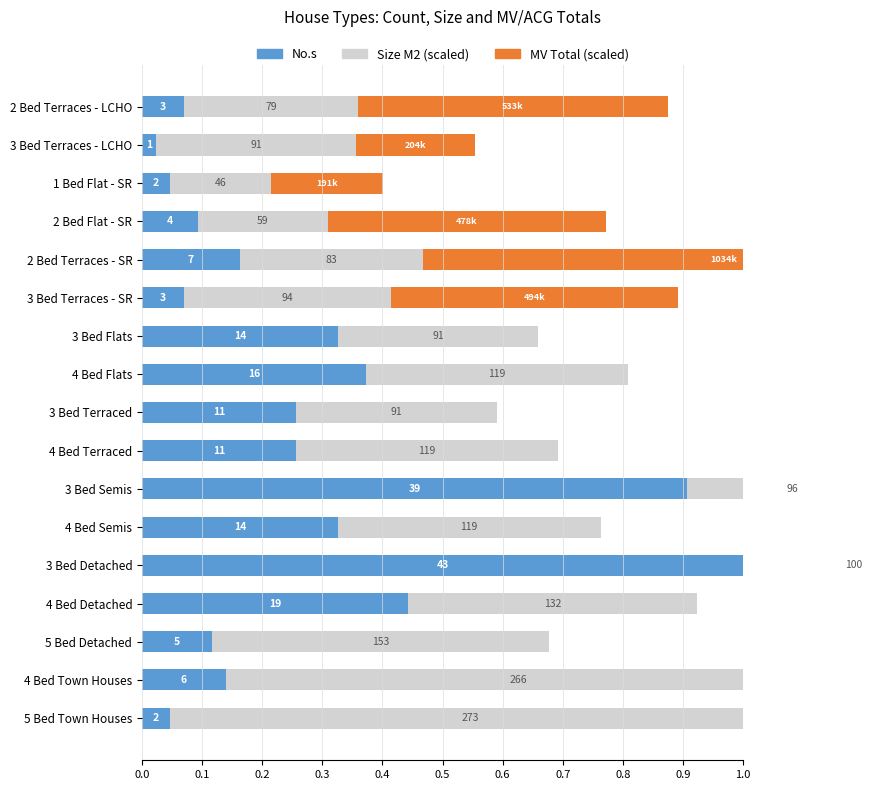

List the series in order of their overall mean, lowest first.

MV Total (scaled), No.s, Size M2